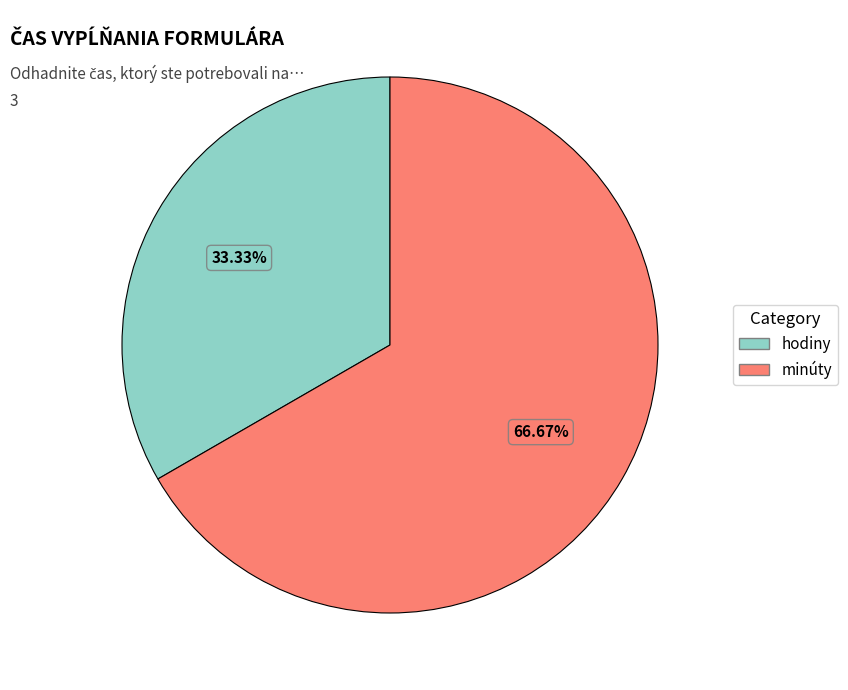

What portion of the pie excludes minúty?

33.3%